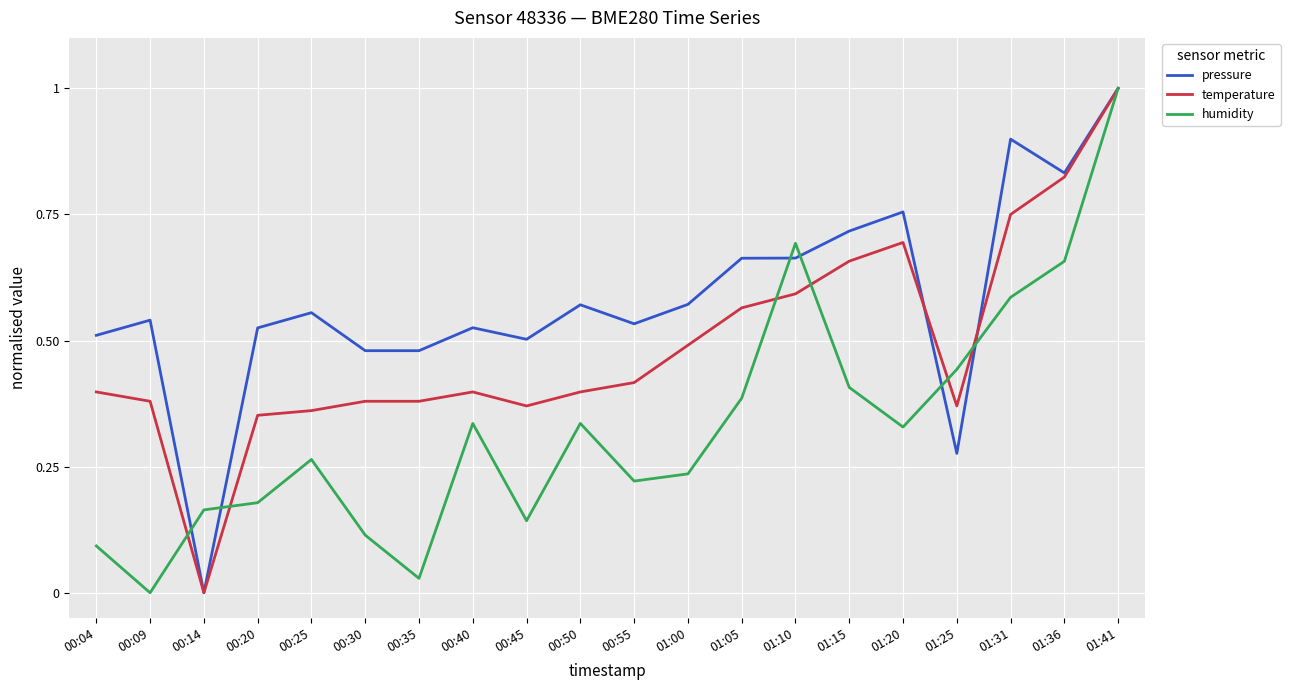

What is the sum of all temperature values?

9.8